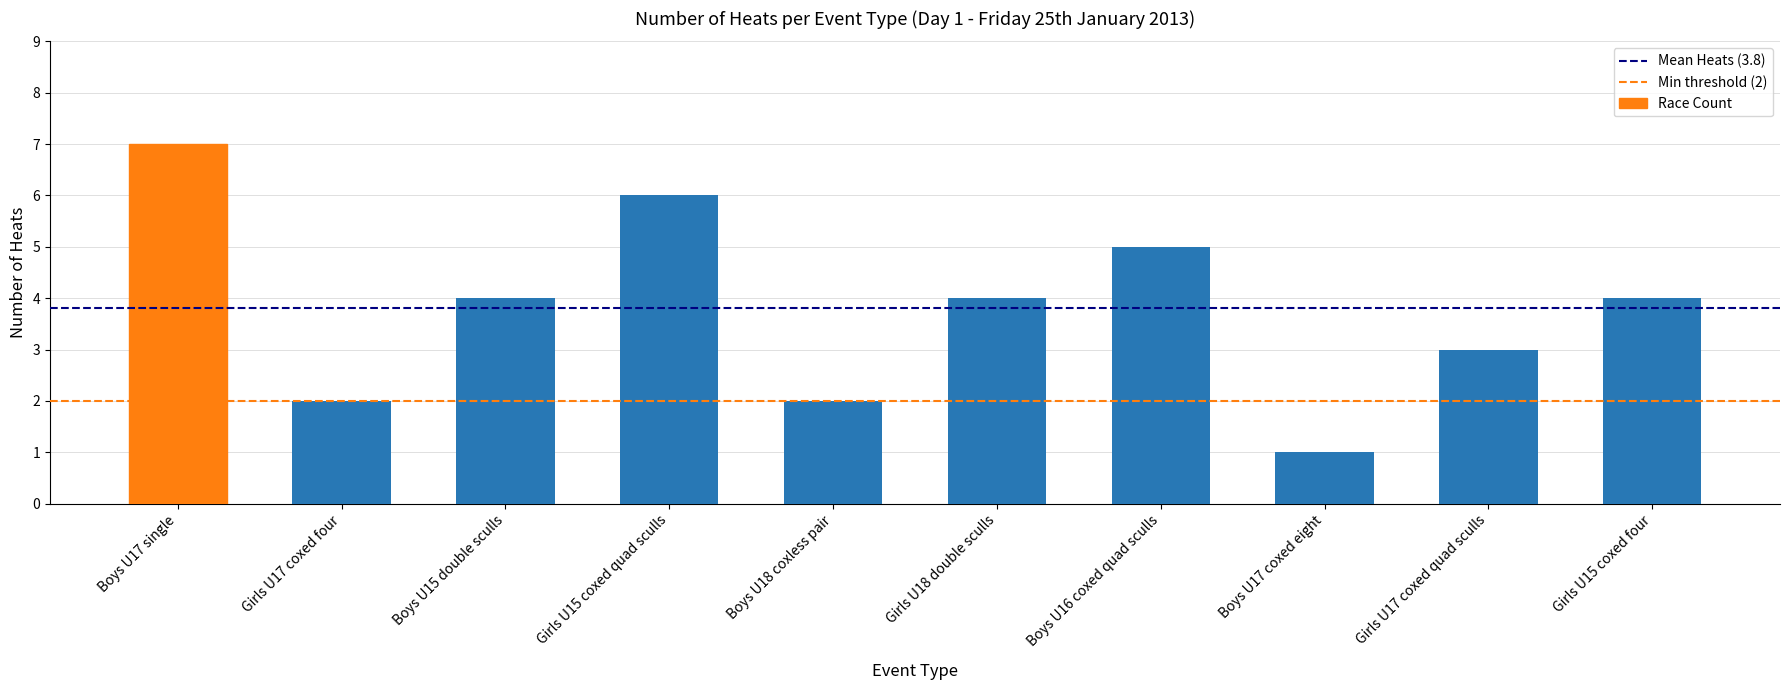

Count the values in the range 2 to 5.

7